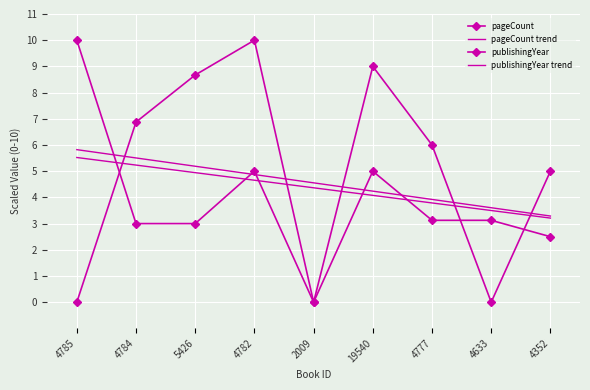

How many categories are shown in the chart?

9